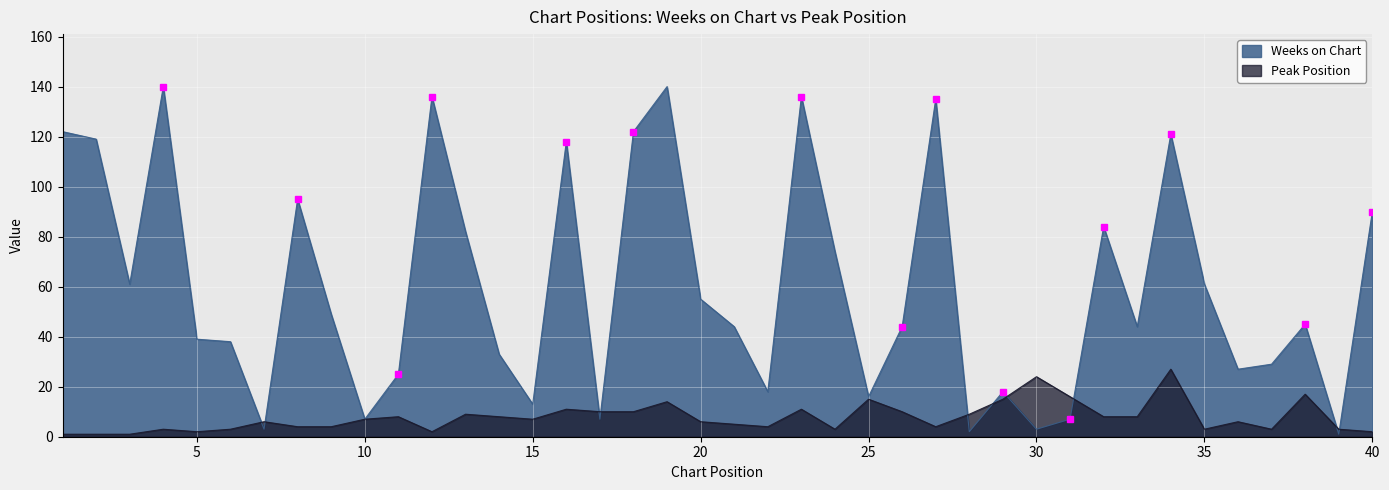

The value of Weeks on Chart at 11 is 40. True or false?

False